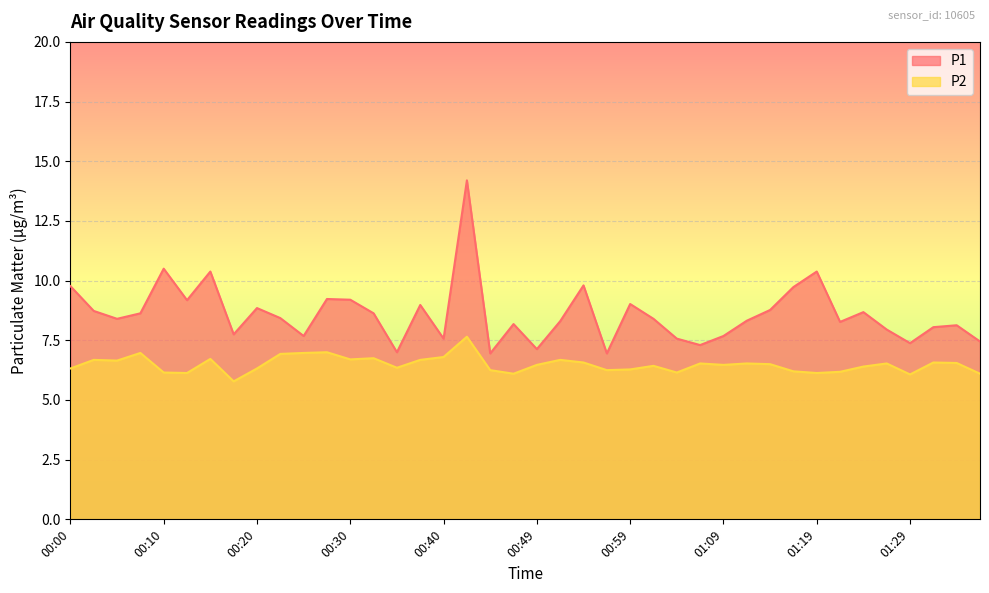

Which series has the widest spread of values?

P1